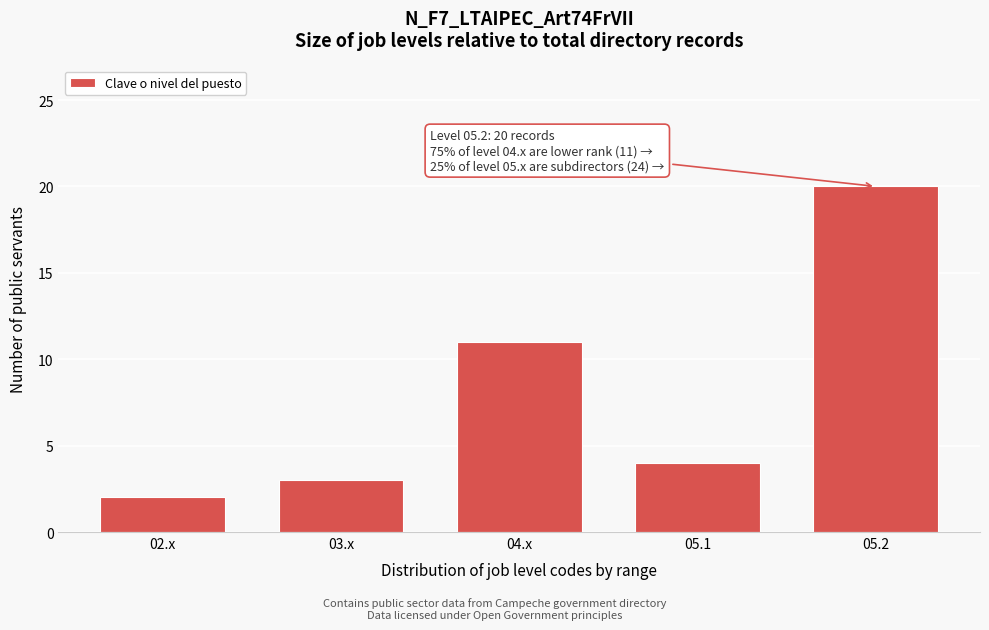

Reading left to right, what are all the values shown in this chart?

02.x=2	03.x=3	04.x=11	05.1=4	05.2=20